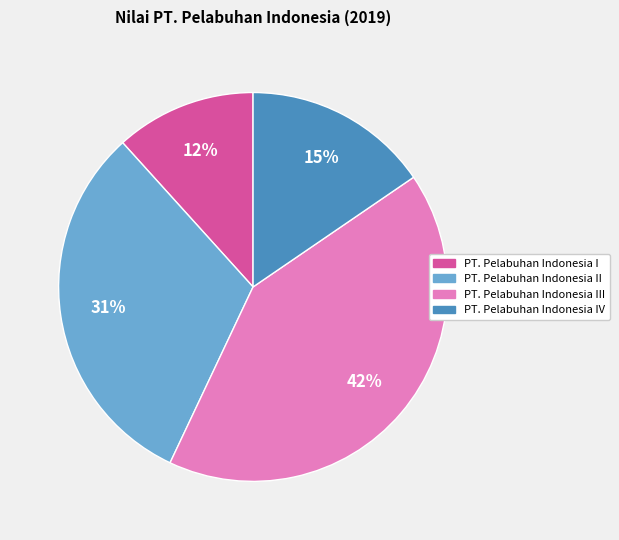

How many segments does this pie chart have?

4